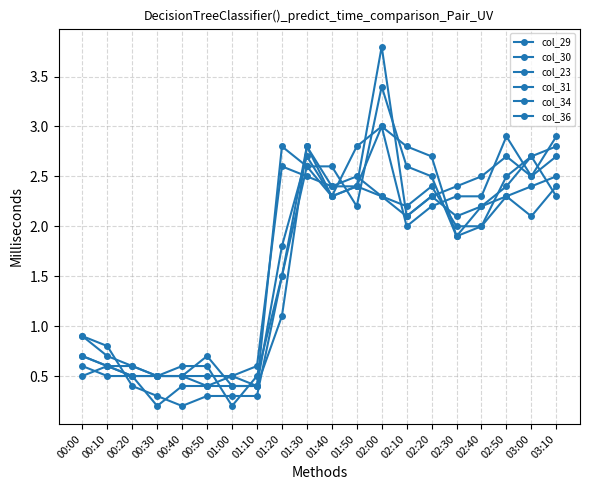

Is it true that col_23 equals 0.5 at 00:30?

True